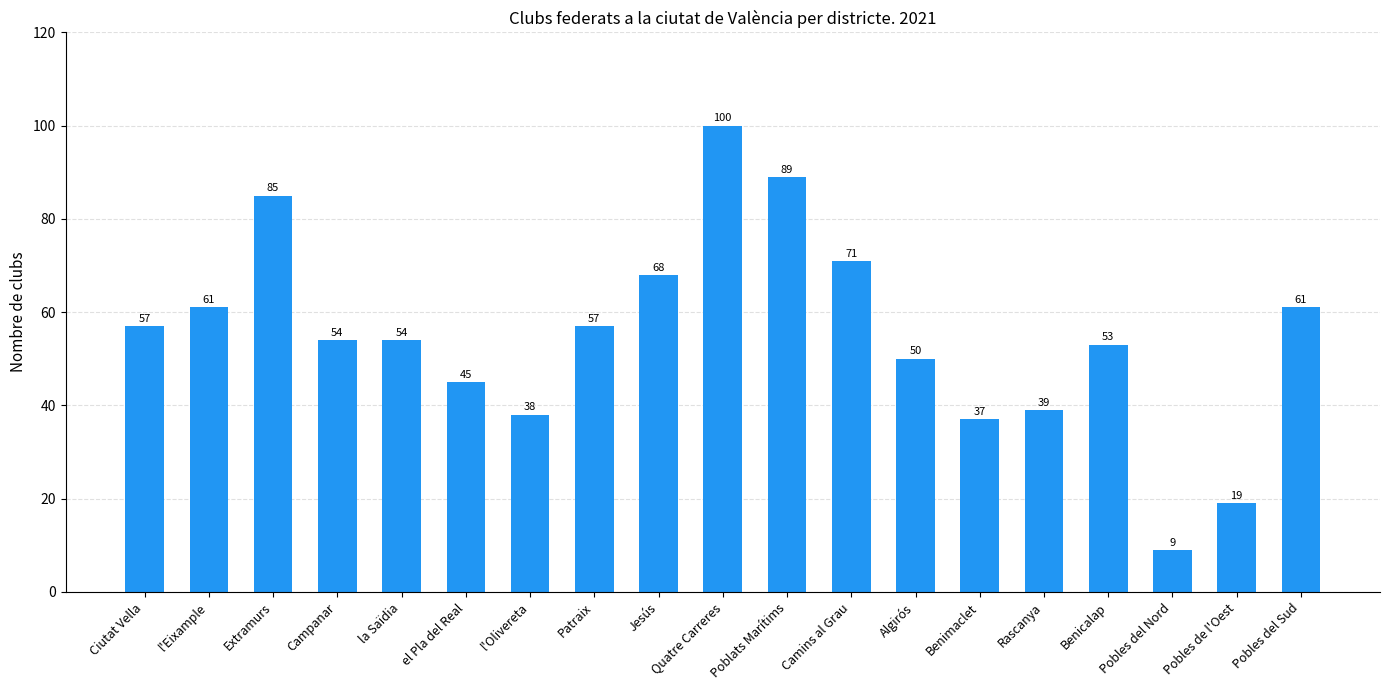

What is the sum of the values at Rascanya and Campanar?

93